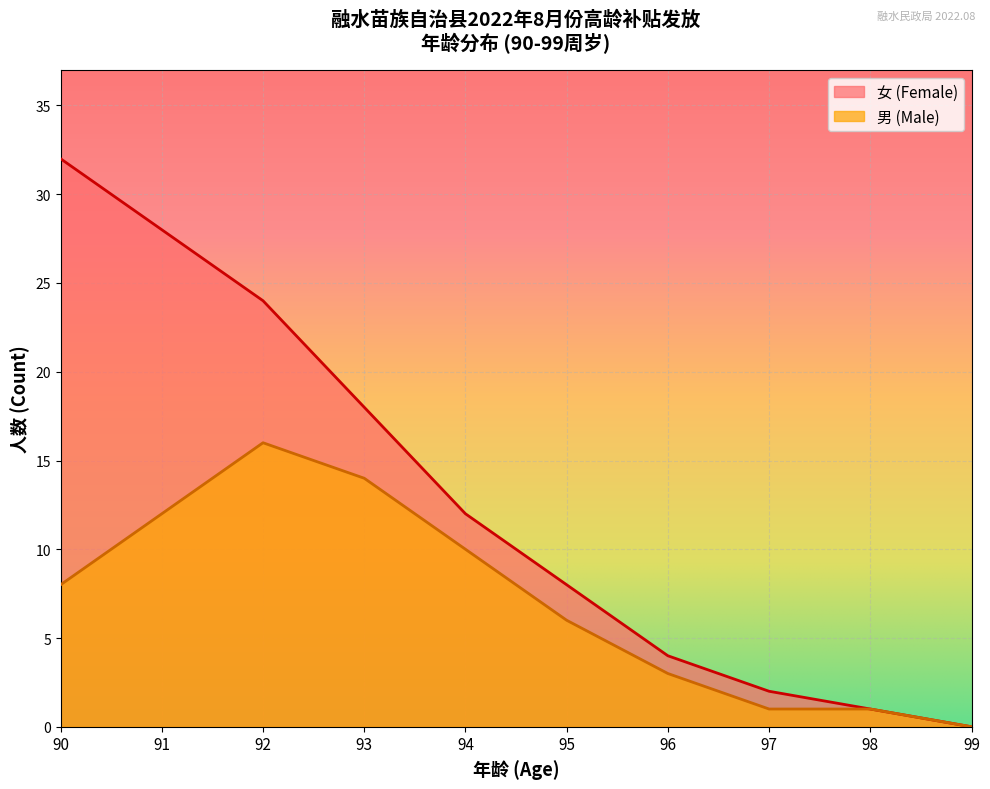

List the labels in order of 女 (Female) value, largest first.

90, 91, 92, 93, 94, 95, 96, 97, 98, 99